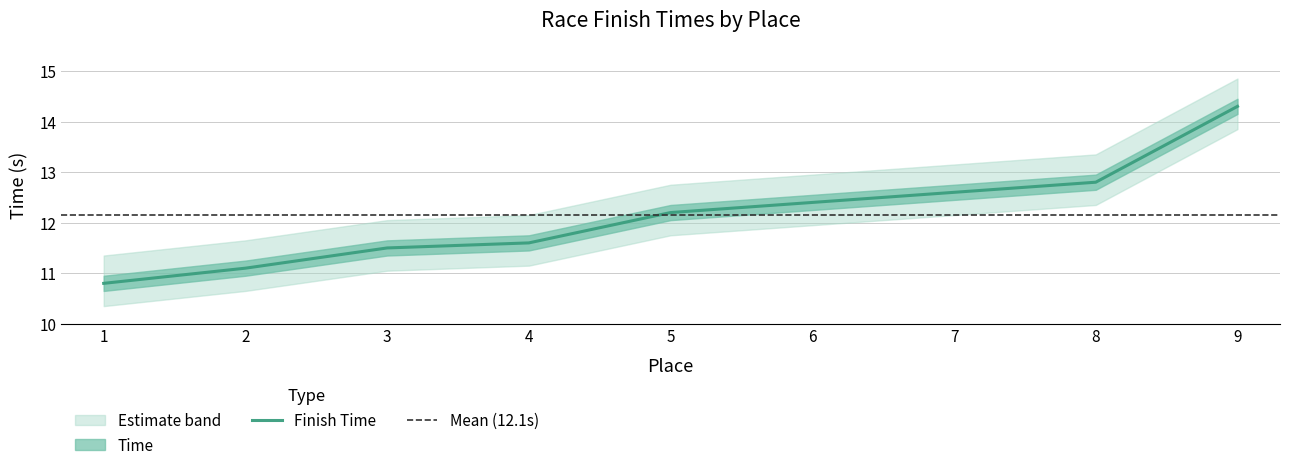

What is the change in value from 4 to 5?

+0.6